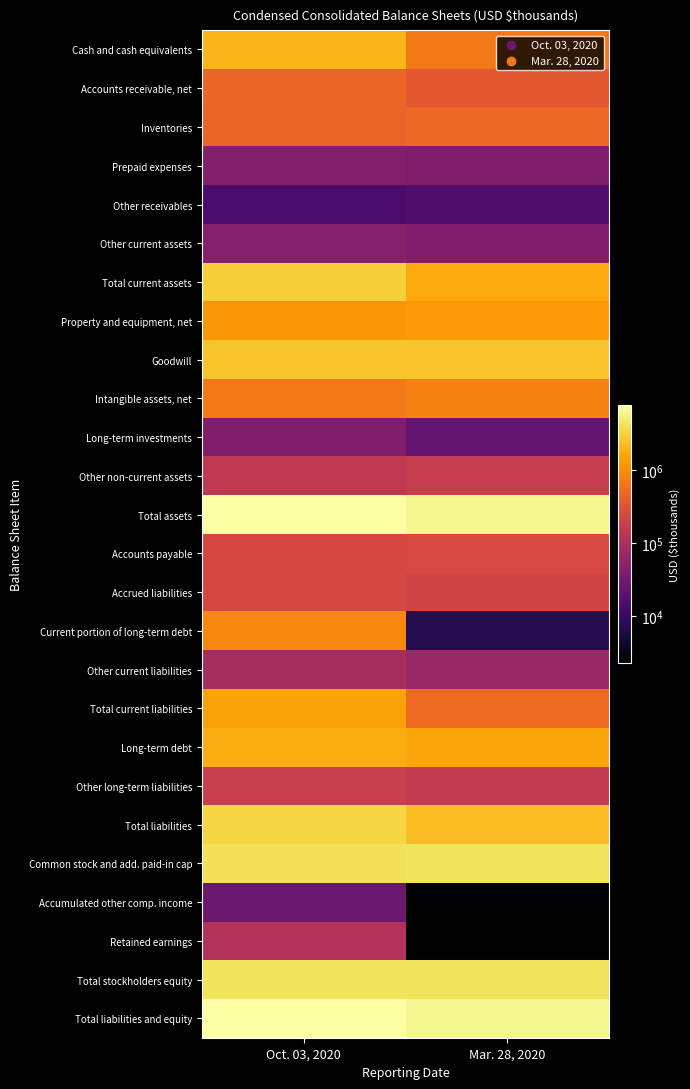

What is the maximum value shown in the chart?

7824422.0